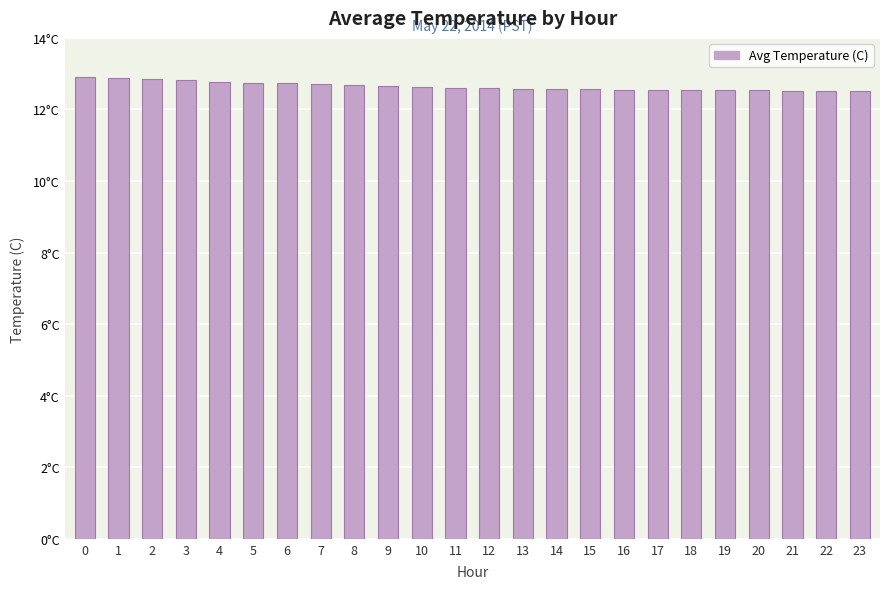

What is the difference between the maximum and second lowest values?

0.4